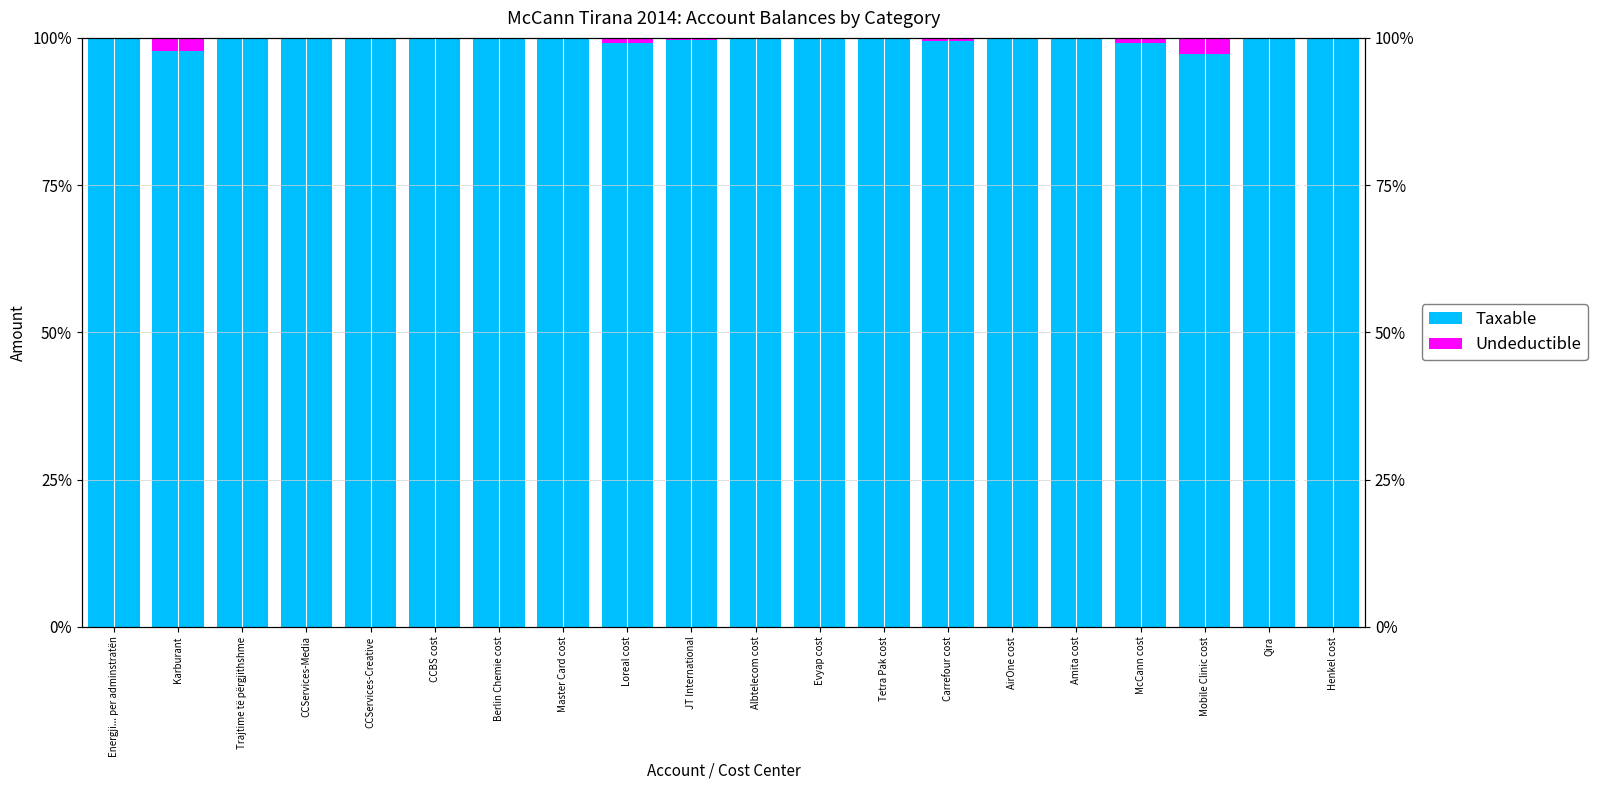

What value does the Taxable series have at Berlin Chemie cost?

100.0